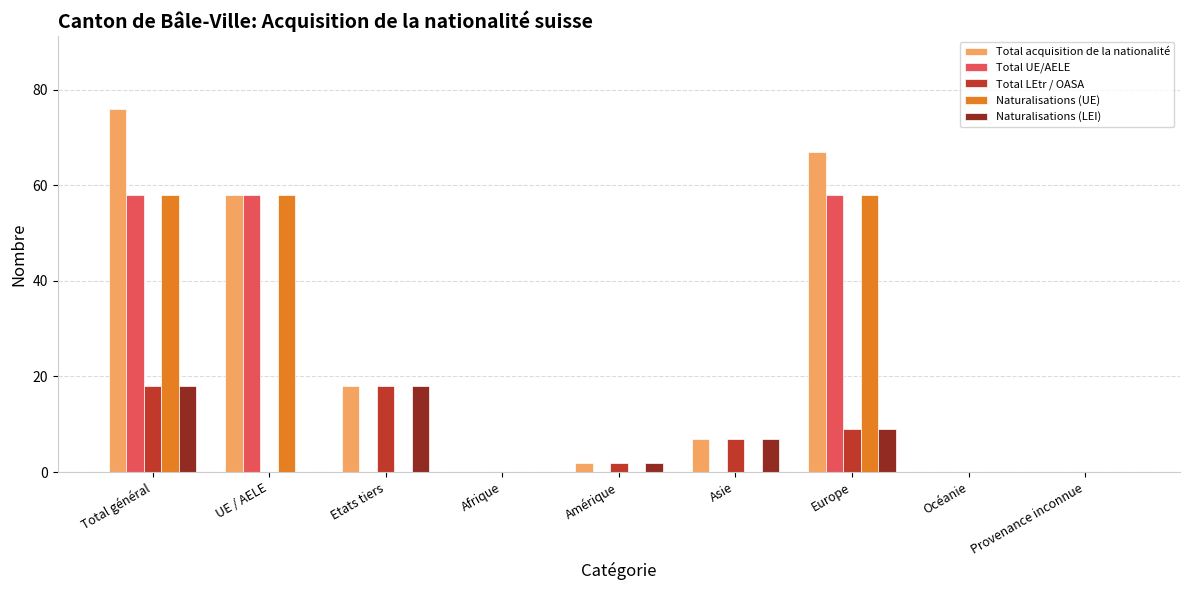

What is the maximum value shown in the chart?

76